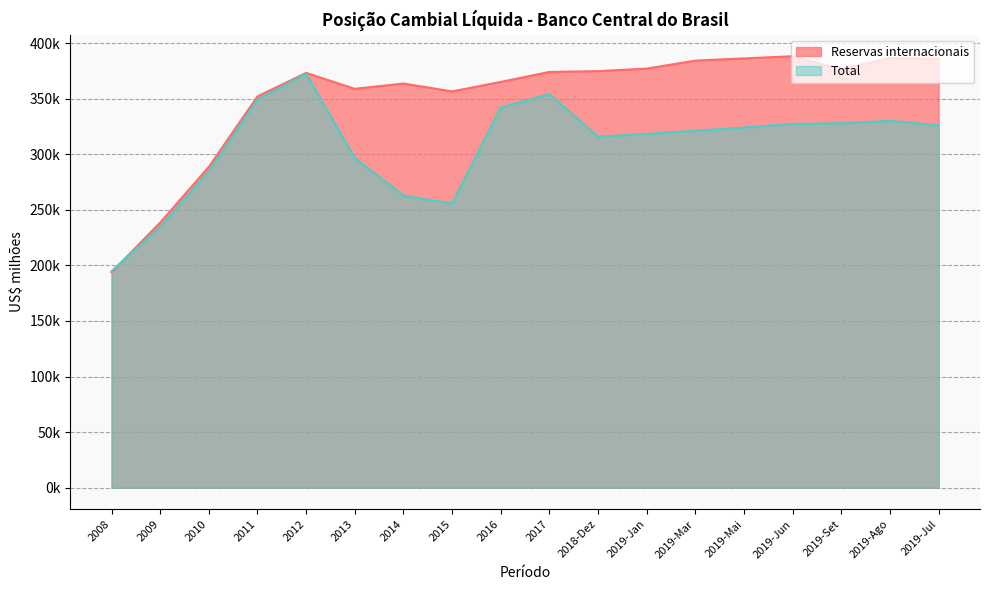

Where does the Reservas internacionais series first go above 373972?

2017